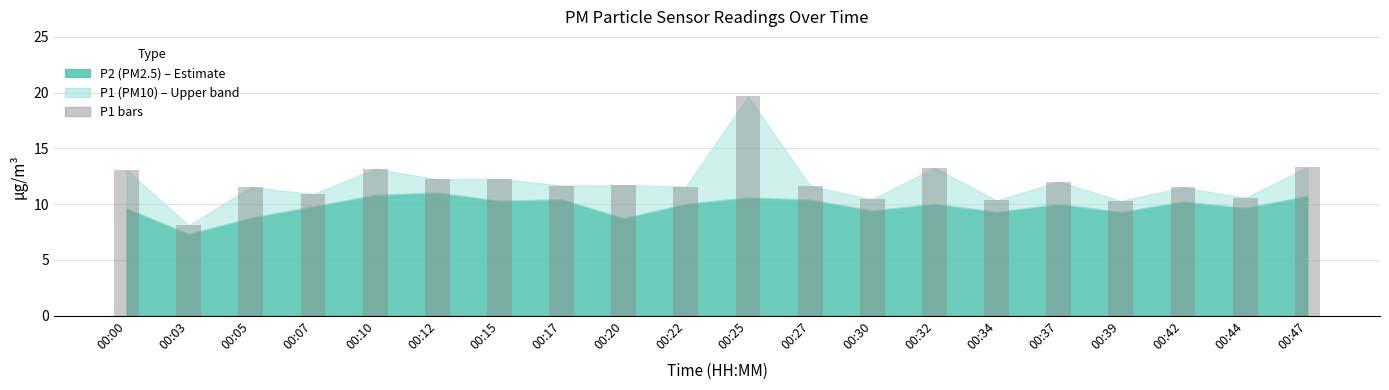

What is the change in value from 00:00 to 00:17?

-1.4